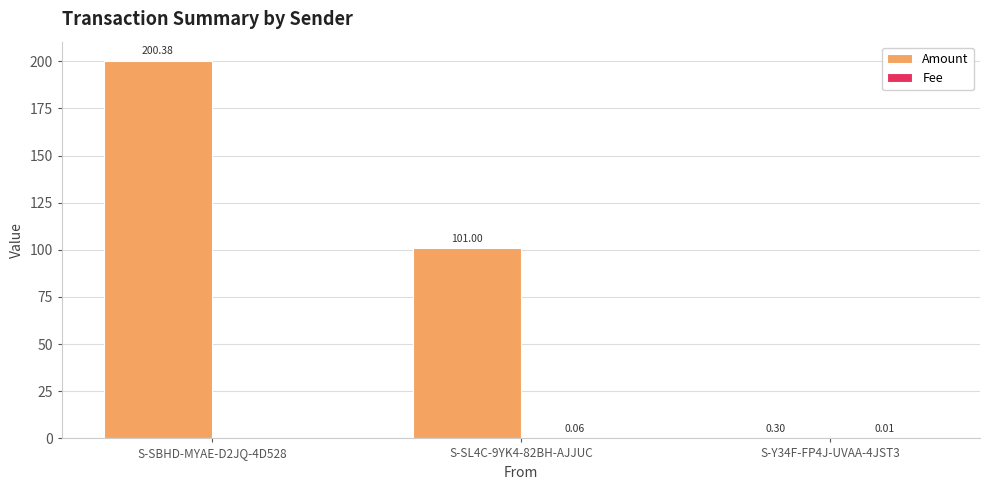

Which series changed the most between S-SBHD-MYAE-D2JQ-4D528 and S-SL4C-9YK4-82BH-AJJUC?

Amount